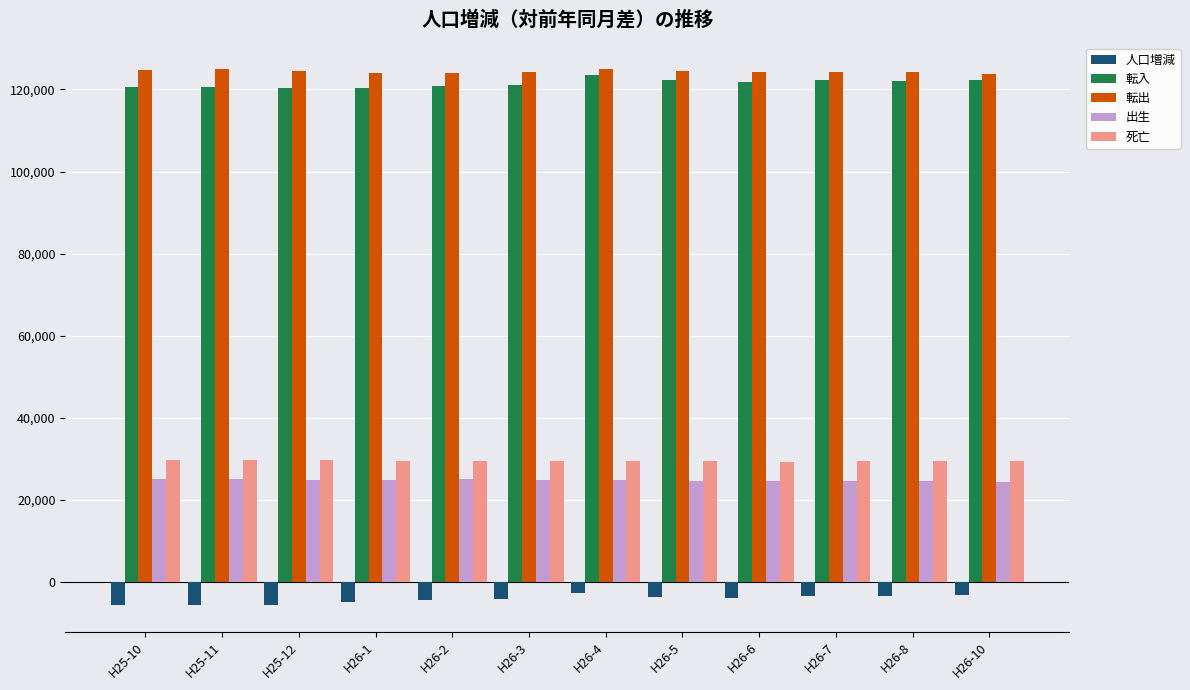

The value of 転出 at H26-7 is 124166. True or false?

True